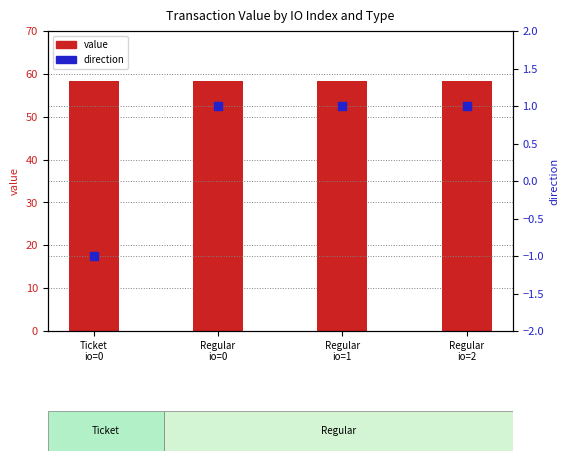

What are all the series names shown in the legend?

value, direction